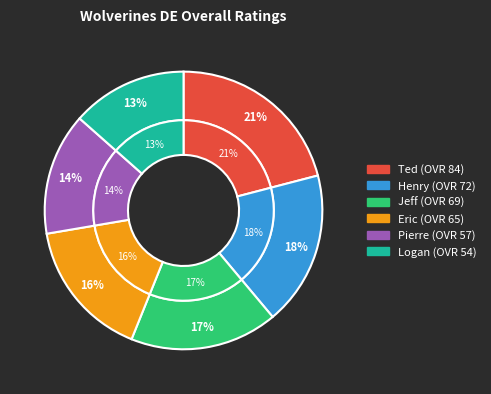

How many segments does this pie chart have?

6